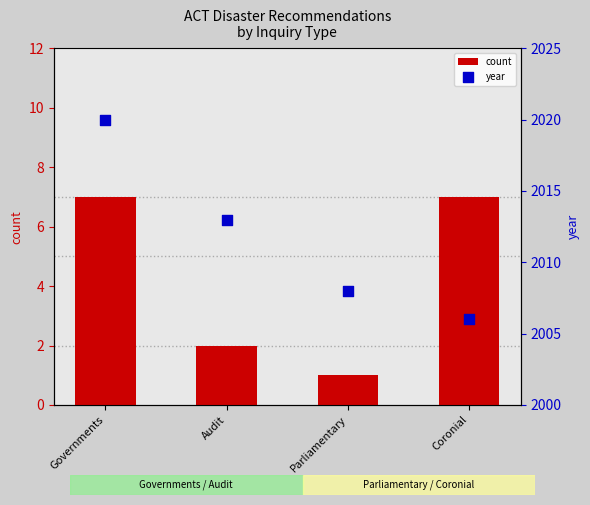

What are all the series names shown in the legend?

count, year